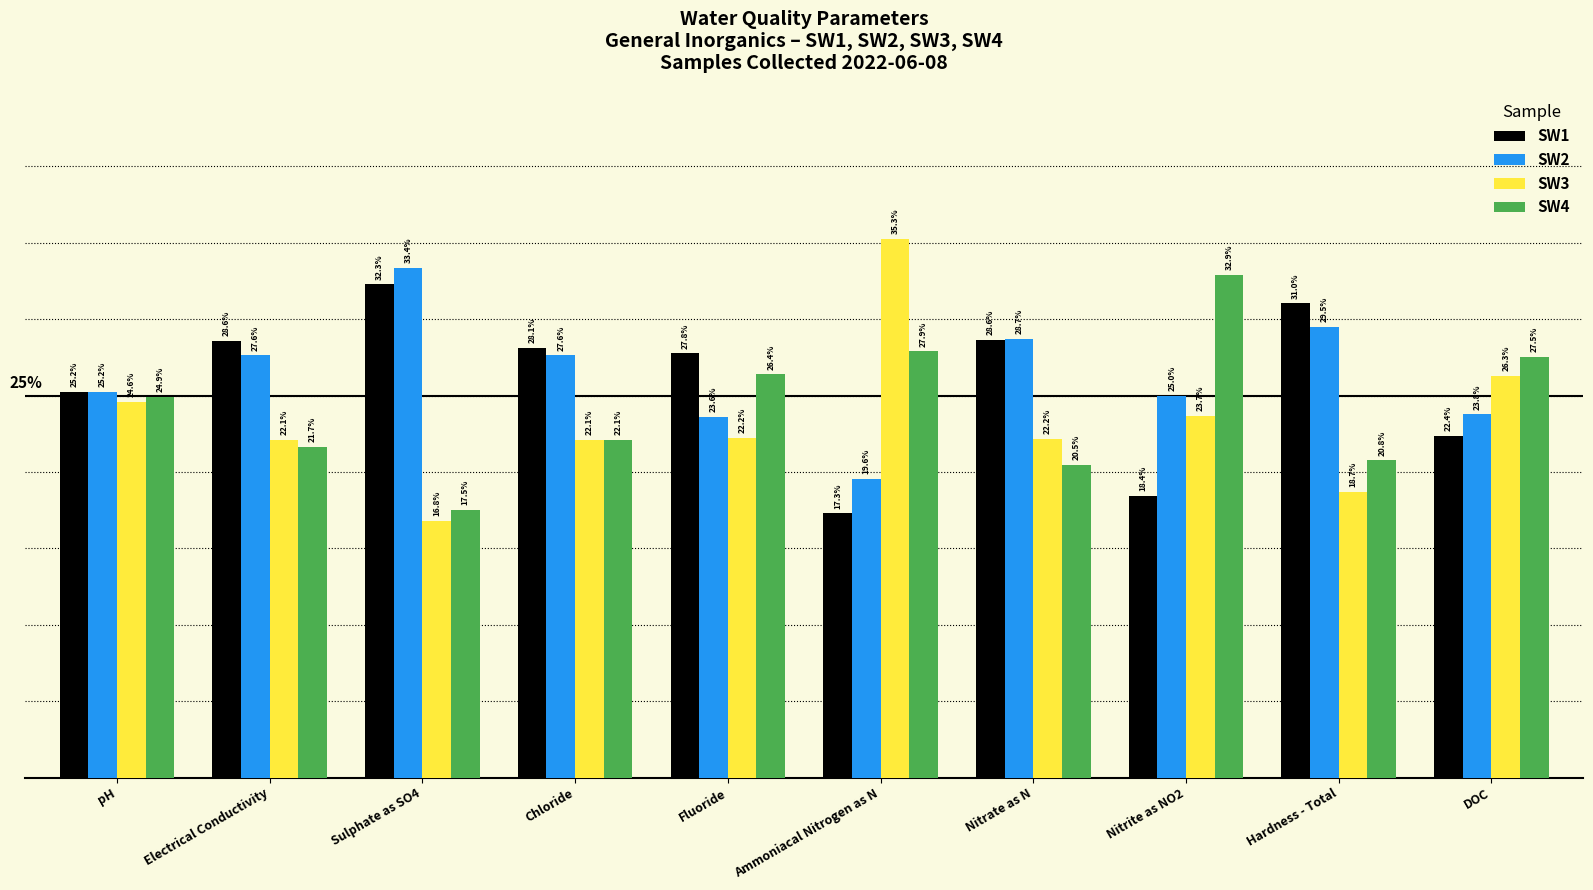

Between Sulphate as SO4 and Hardness - Total, which series saw the biggest shift?

SW2